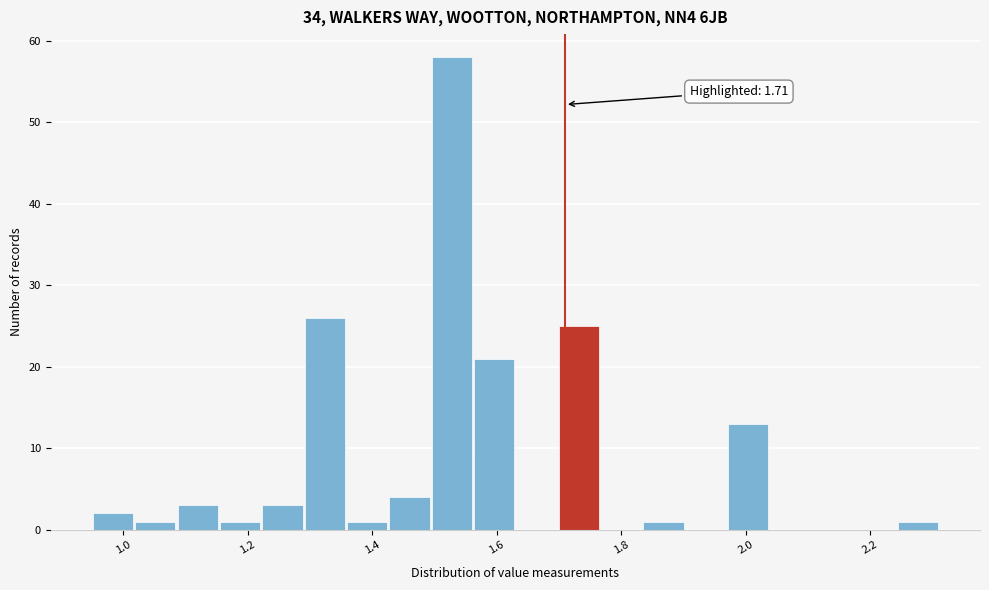

Read against the x-axis, roughly where is the centre of the tallest bar?

1.52